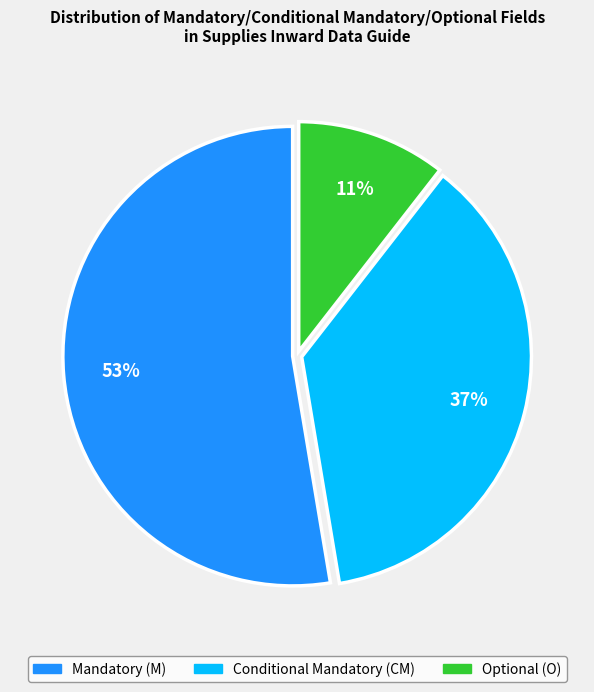

Is there any slice that represents more than half of the pie?

Yes